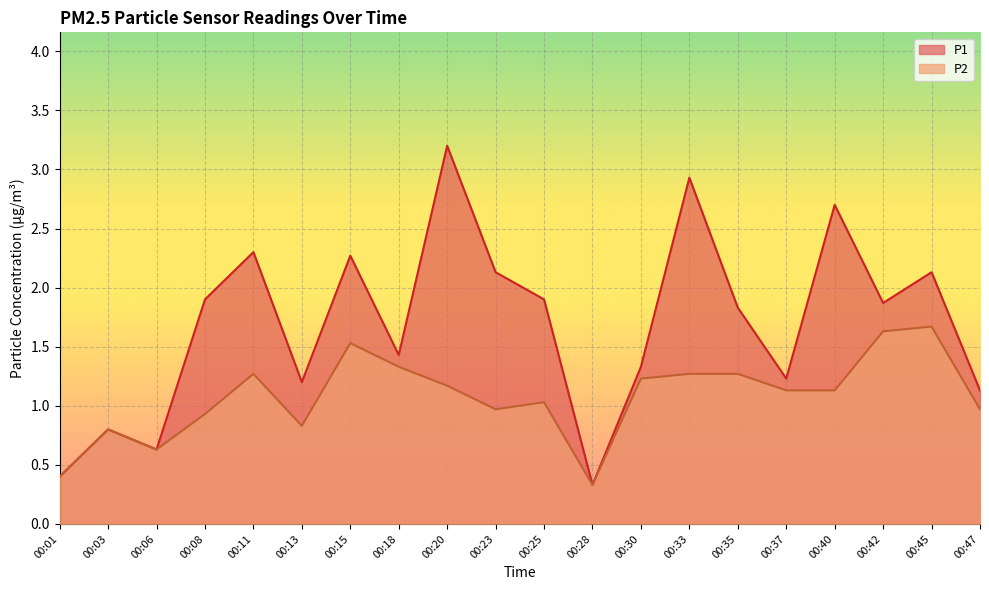

Is the value of P1 at 00:28 greater than the value of P2 at 00:37?

No